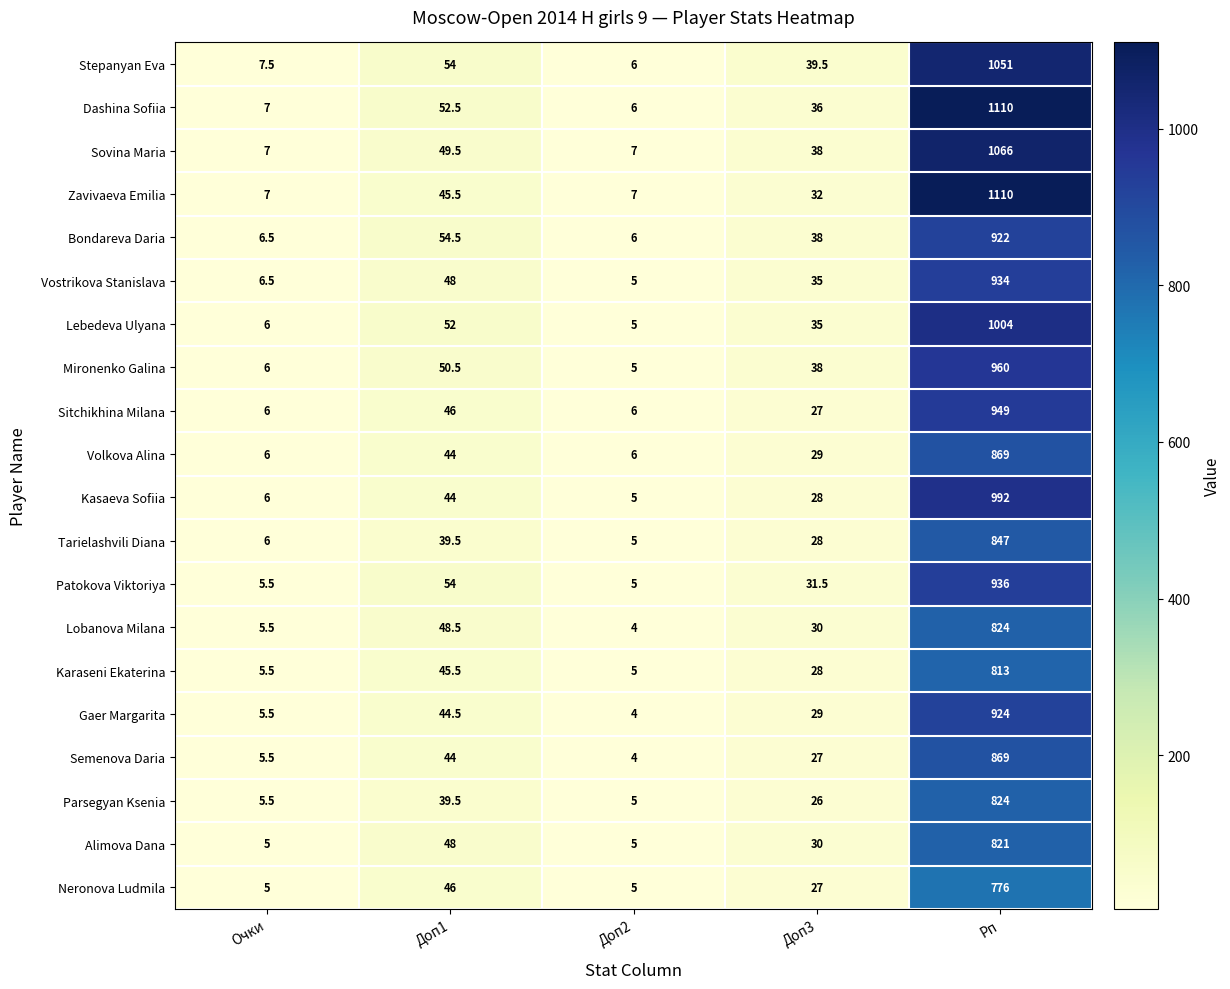

What is the minimum value for Lobanova Milana?

4.0